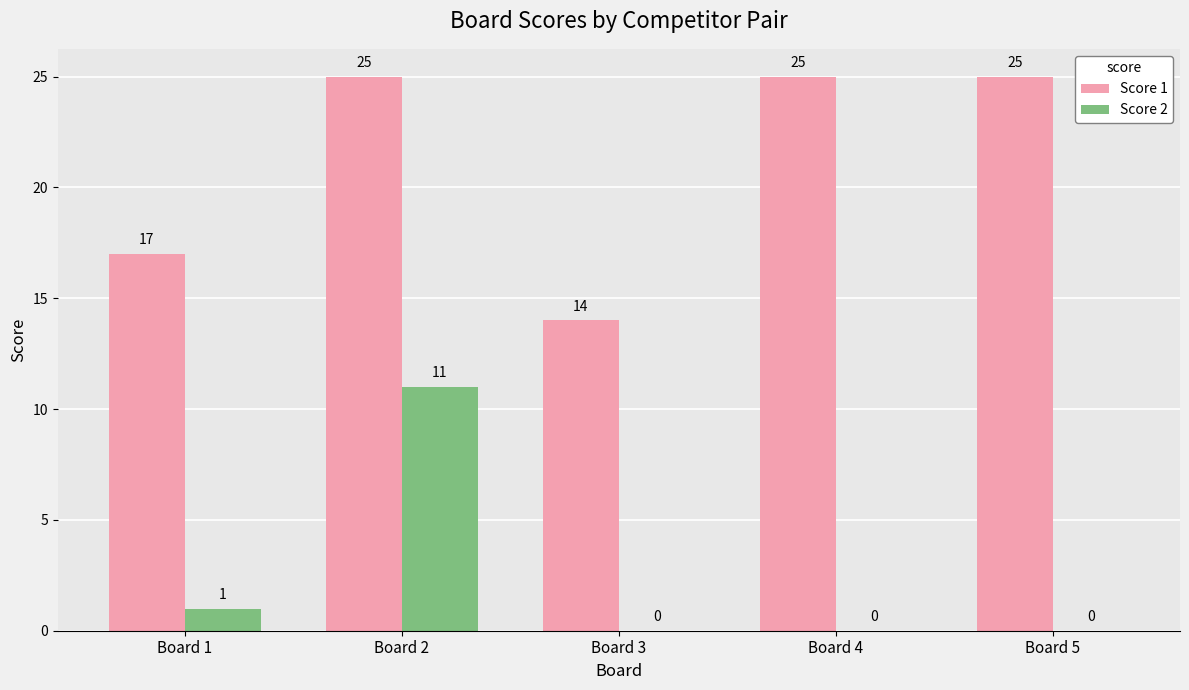

What is the greatest value displayed?

25